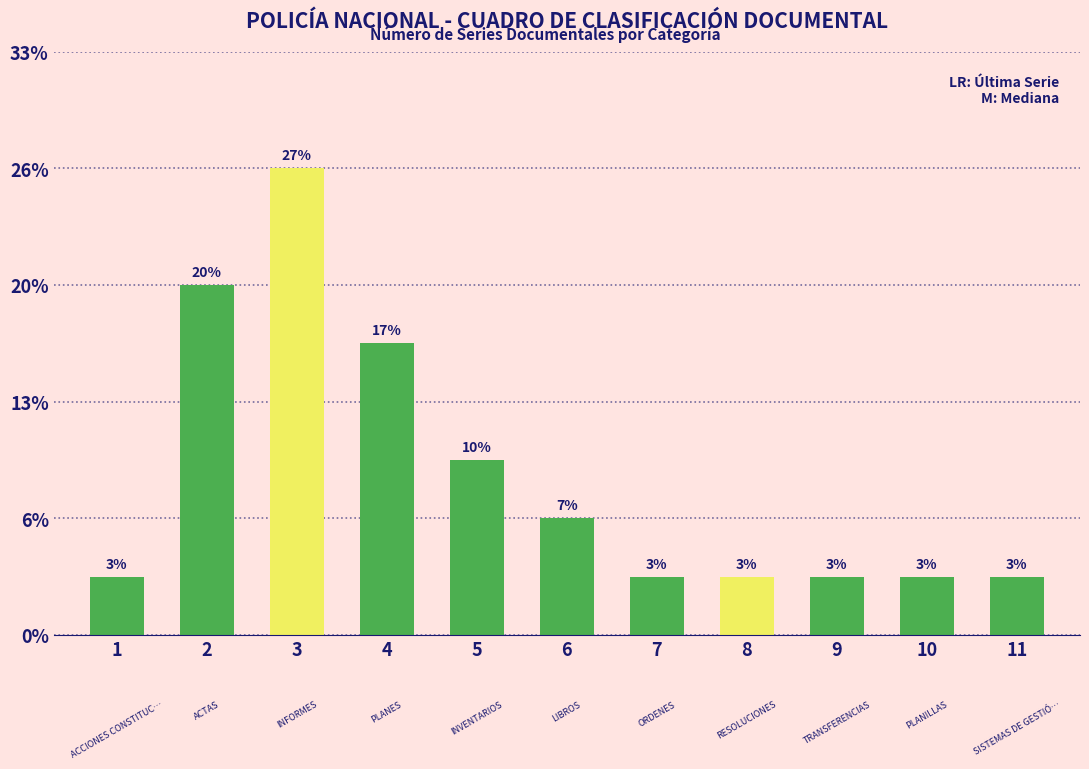

Are the bars horizontal?

No